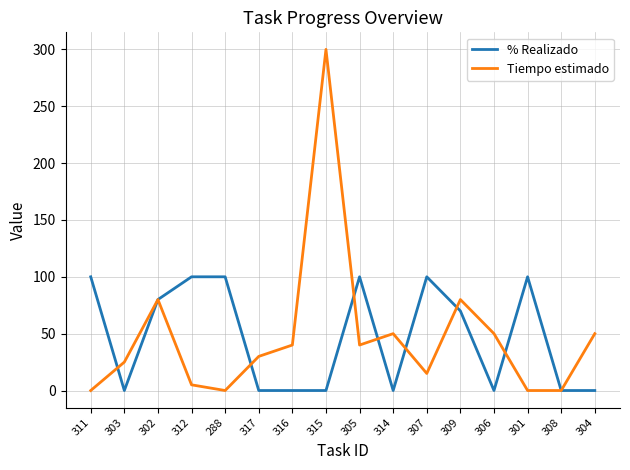

At 307, list the series in order from smallest to largest.

Tiempo estimado, % Realizado